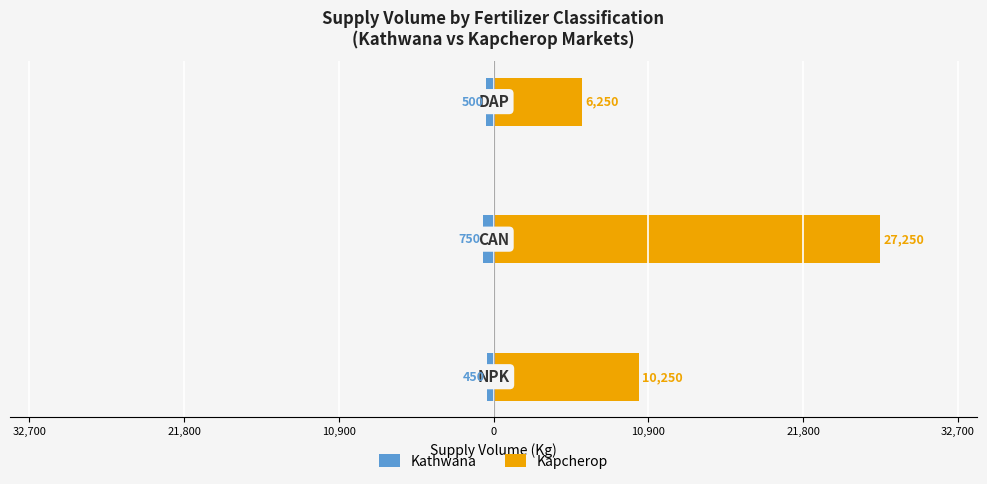

Reading right to left, what are all the values shown in this chart?

Kathwana: -500	-750	-450
Kapcherop: 6250	27250	10250